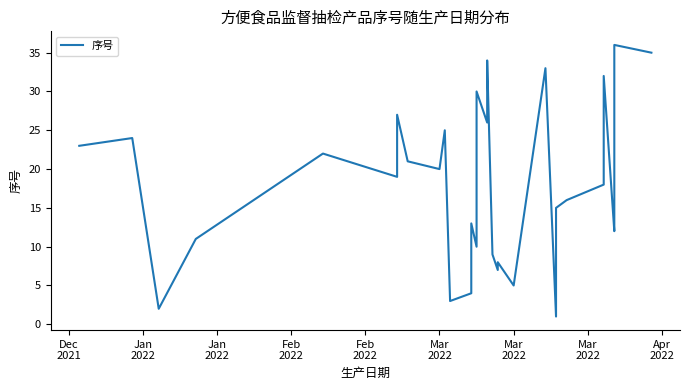

Reading left to right, transcribe all the data shown in this chart.

23	24	2	11	22	19	27	21	20	25	3	4	6	13	10	28	29	30	26	34	9	7	8	5	33	17	1	15	16	18	32	12	14	31	36	35